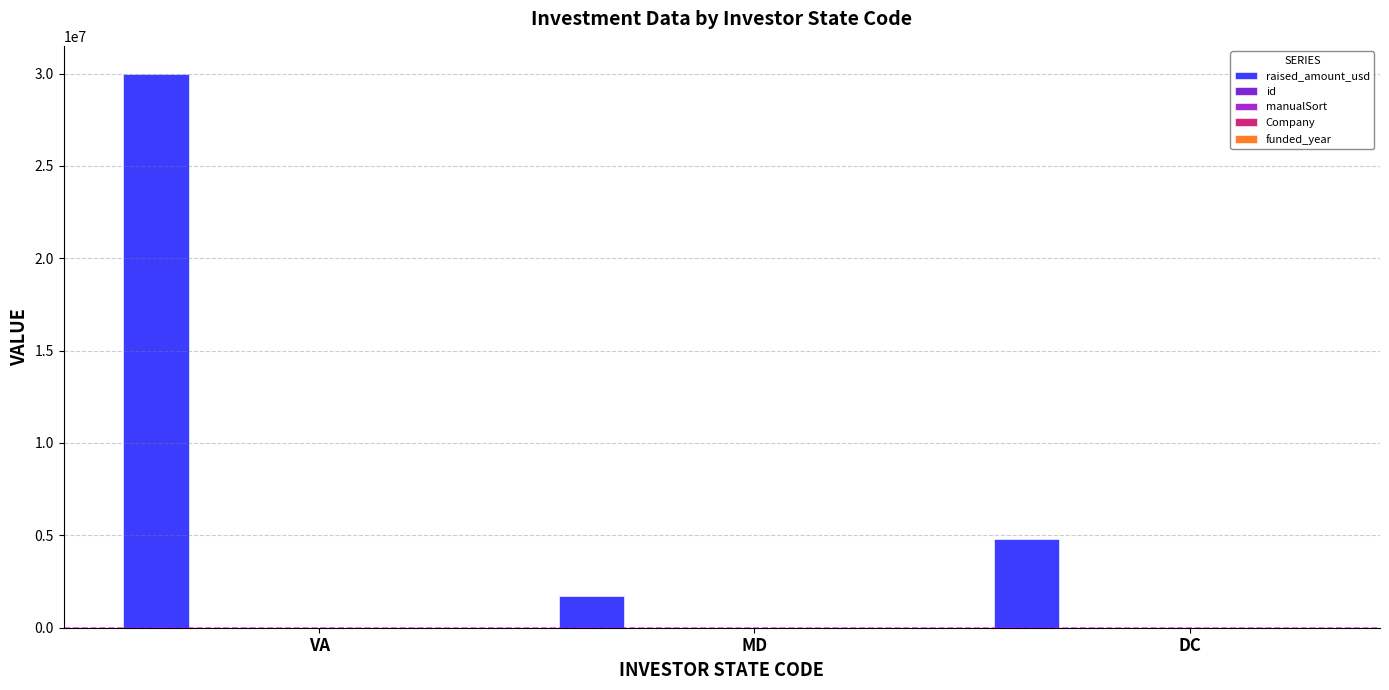

Between MD and DC, which series saw the biggest shift?

raised_amount_usd